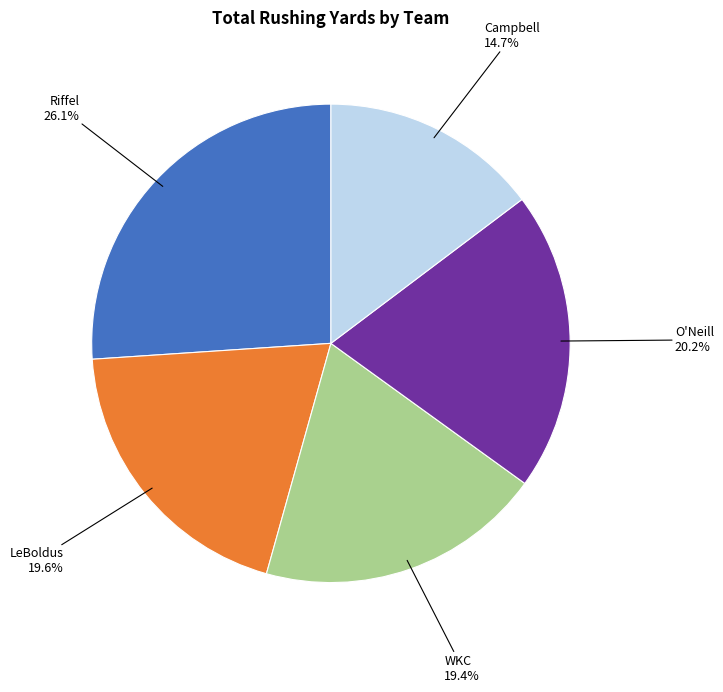

Combined, what portion of the pie is O'Neill and Riffel?

46.3%